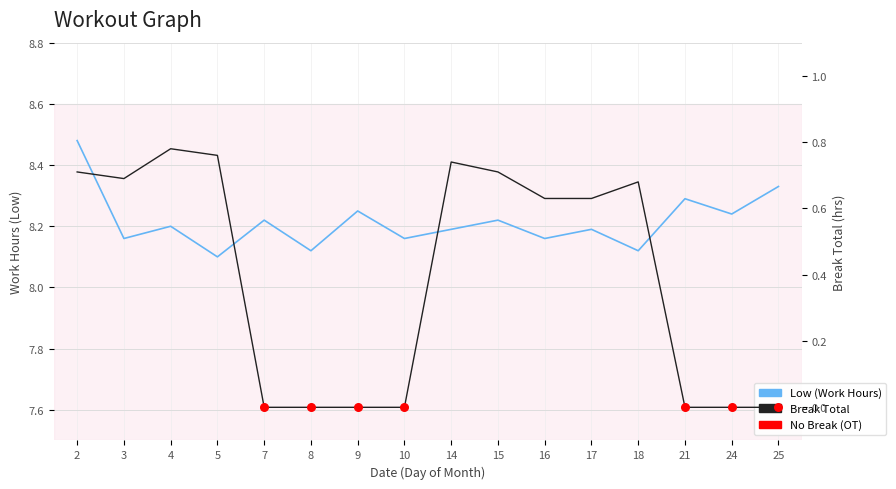

Which series has the widest spread of Y values?

Break Total